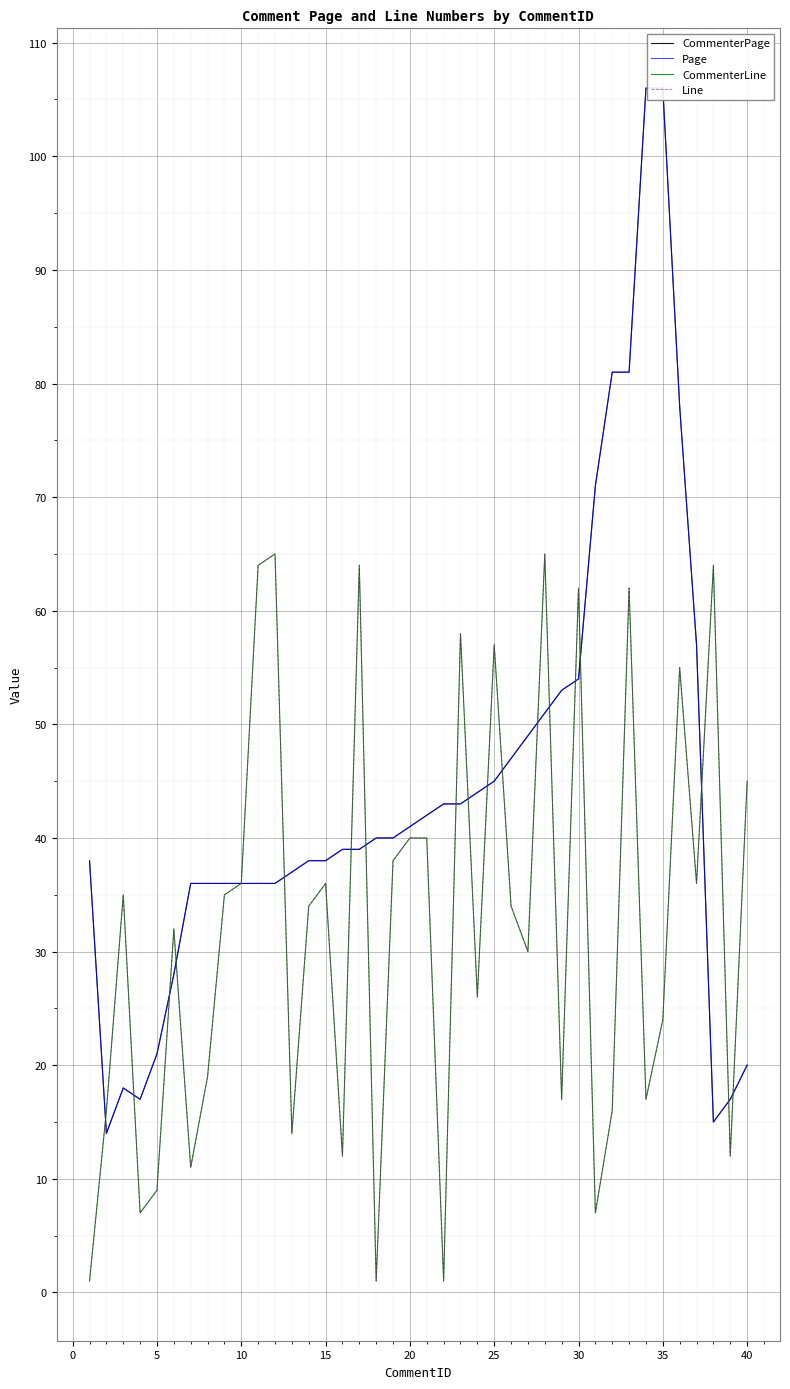

True or false: Page and CommenterPage cross at least once.

False